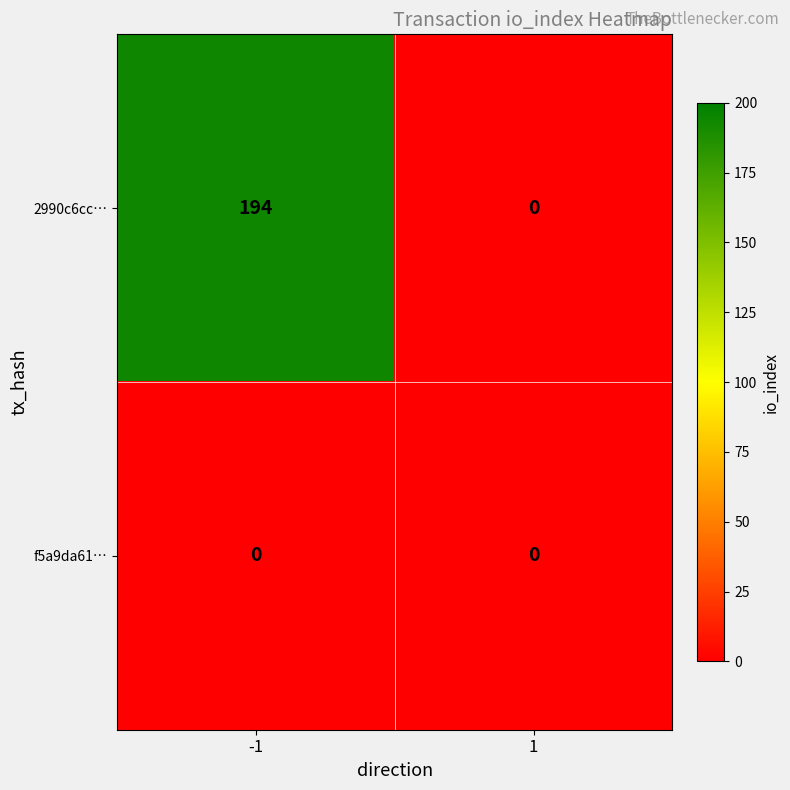

The 2990c6cc… series shows 62 at 1. True or false?

False